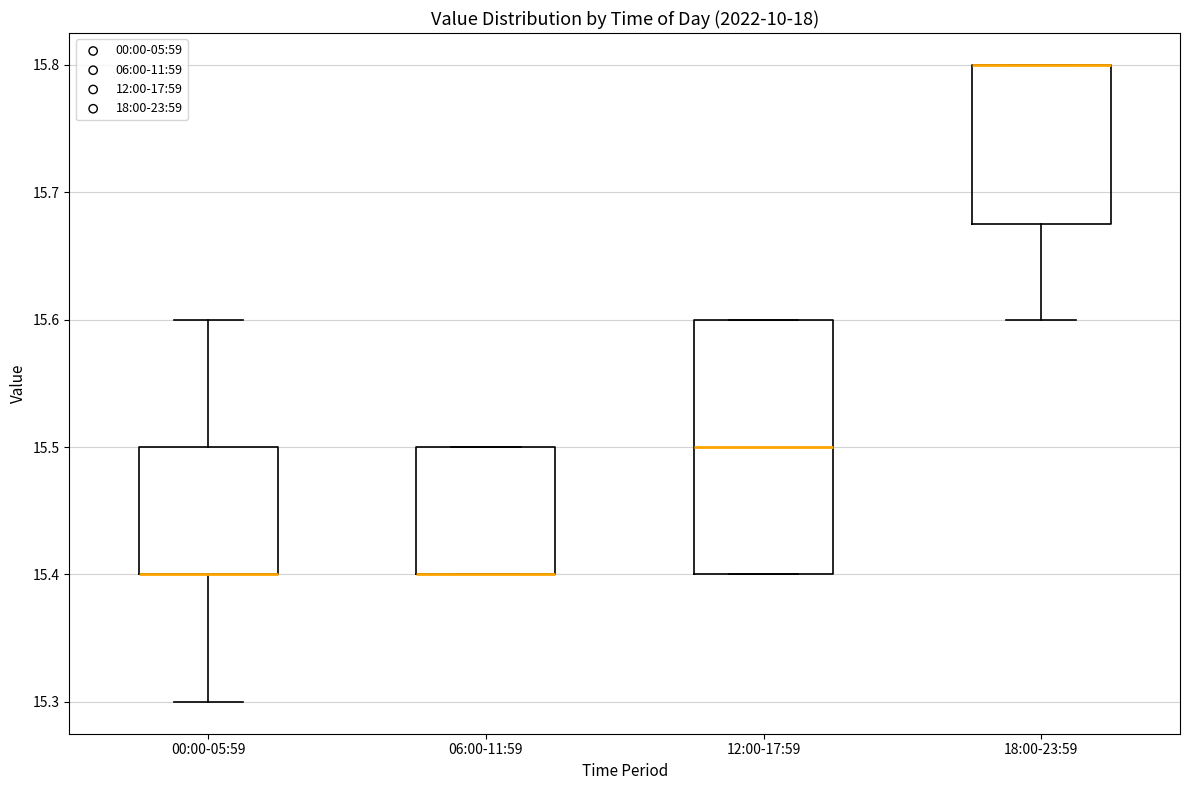

Reading left to right, read every box against the y-axis: the position of its median line, the range the box covers, and the ends of its whiskers. The values are not printed on the chart, so give them approximately, as read against the axis.

00:00-05:59: median 15.40 (drawn on the box's lower edge), box 15.40 to 15.50, whiskers 15.30 to 15.60
06:00-11:59: median 15.40 (drawn on the box's lower edge), box 15.40 to 15.50, whiskers 15.40 to 15.50
12:00-17:59: median 15.50, box 15.40 to 15.60, whiskers 15.40 to 15.60
18:00-23:59: median 15.80 (drawn on the box's upper edge), box 15.68 to 15.80, whiskers 15.60 to 15.80